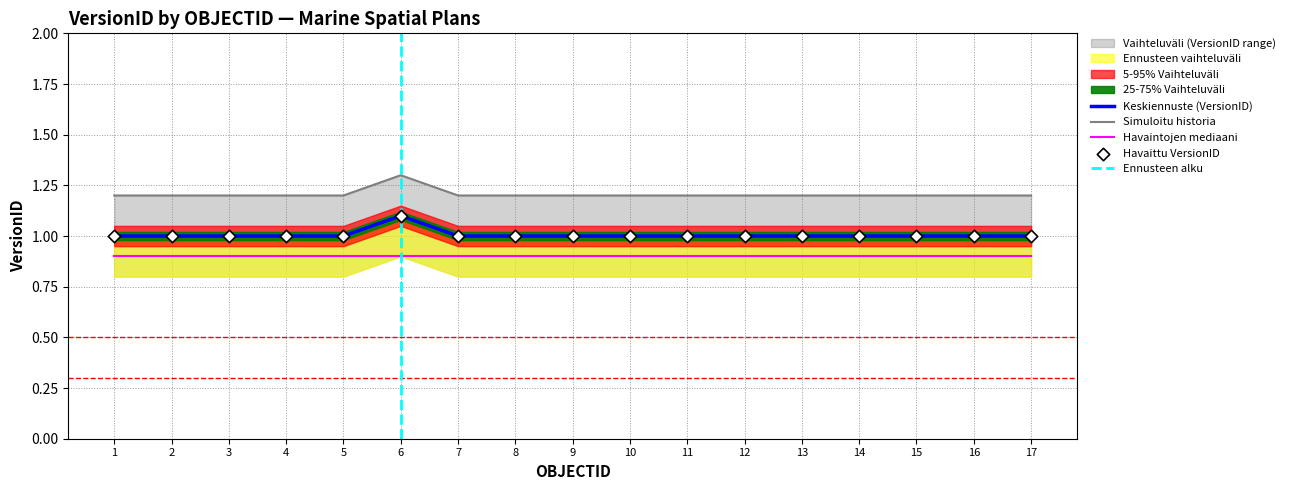

At which category is the sum across all series the highest?

6